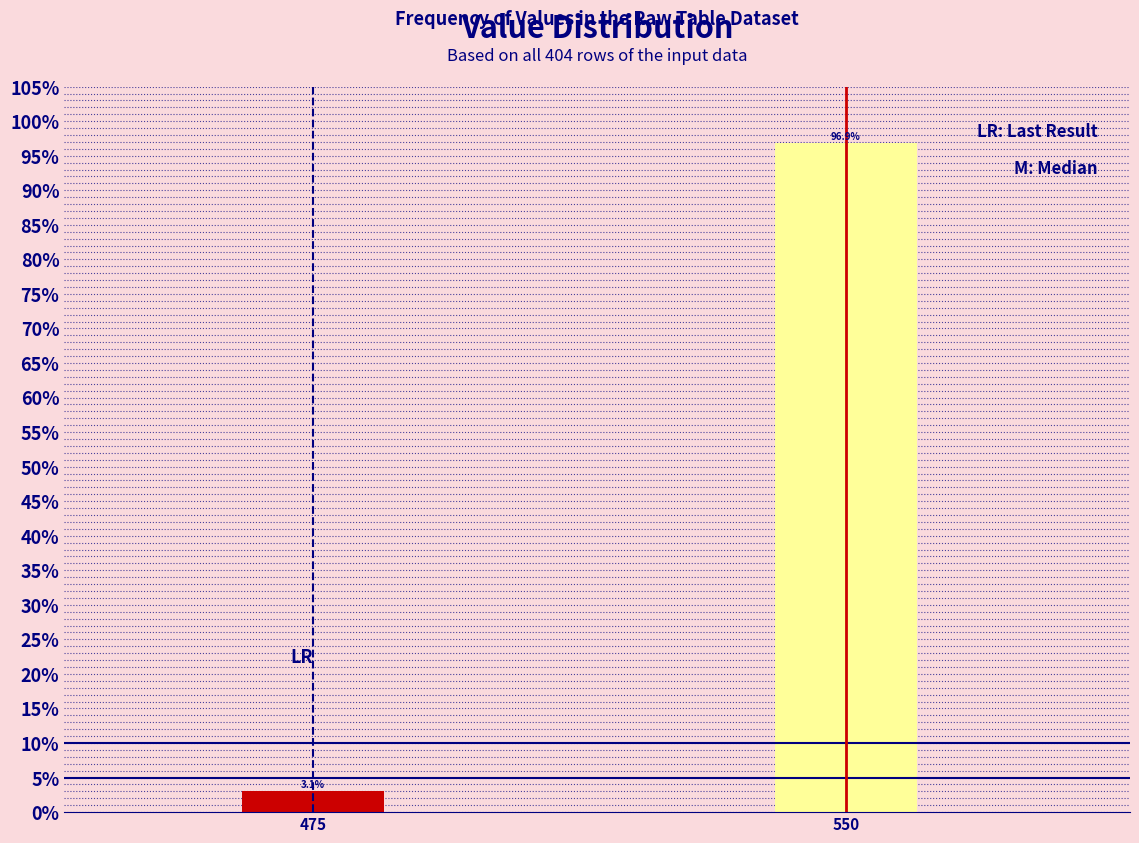

Reading left to right, list all the values displayed in this chart.

475=3.1	550=96.9